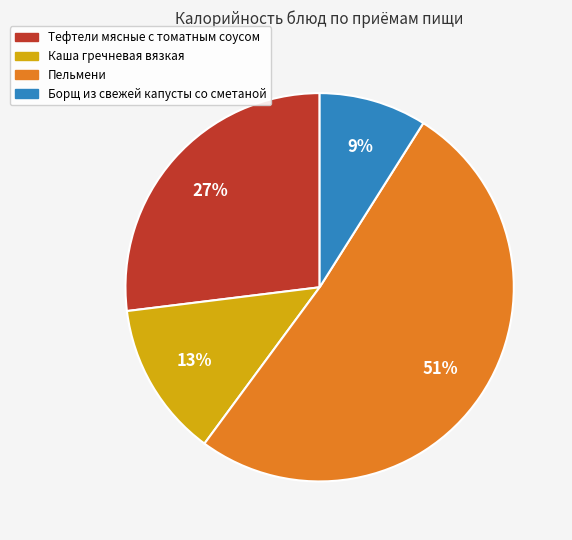

To the nearest percent, what is the average slice percentage?

25%